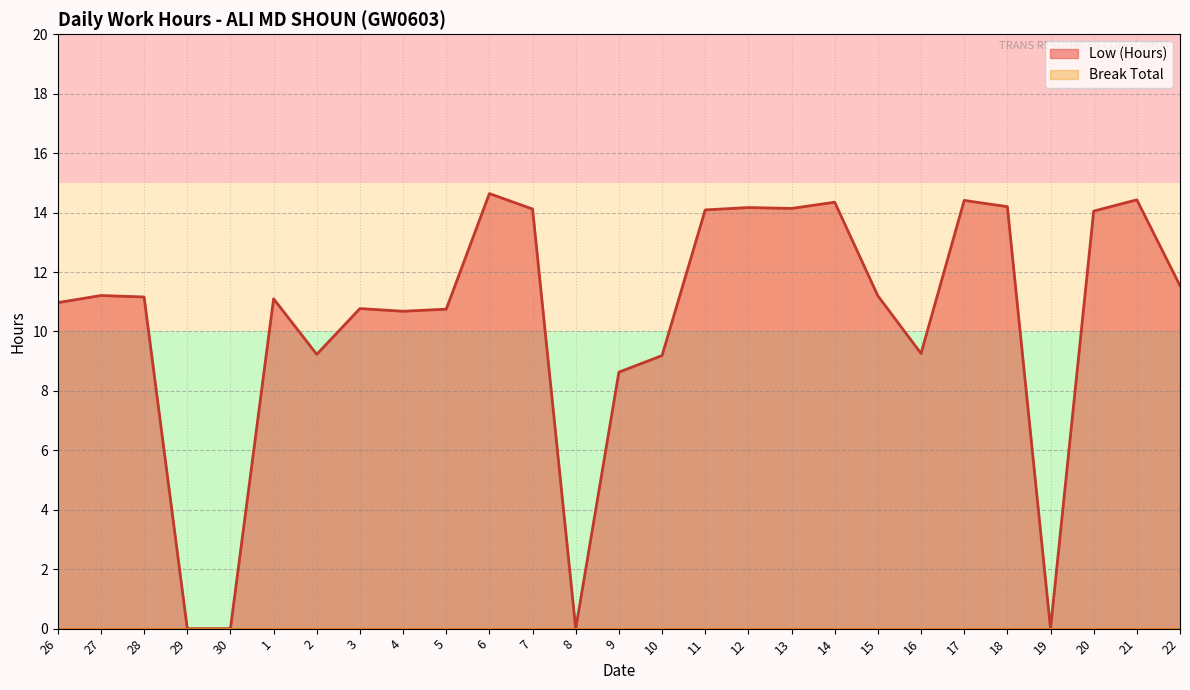

What is the difference between the maximum and second lowest values?

14.6